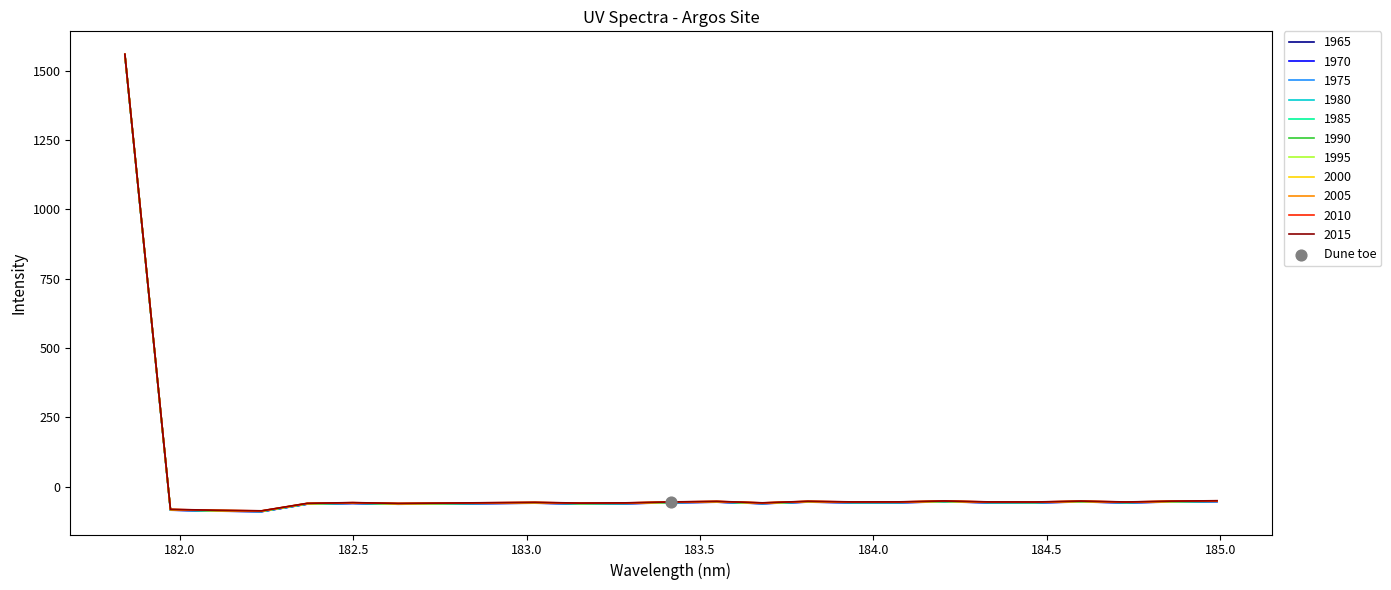

What is the minimum value for 1995?

-88.8